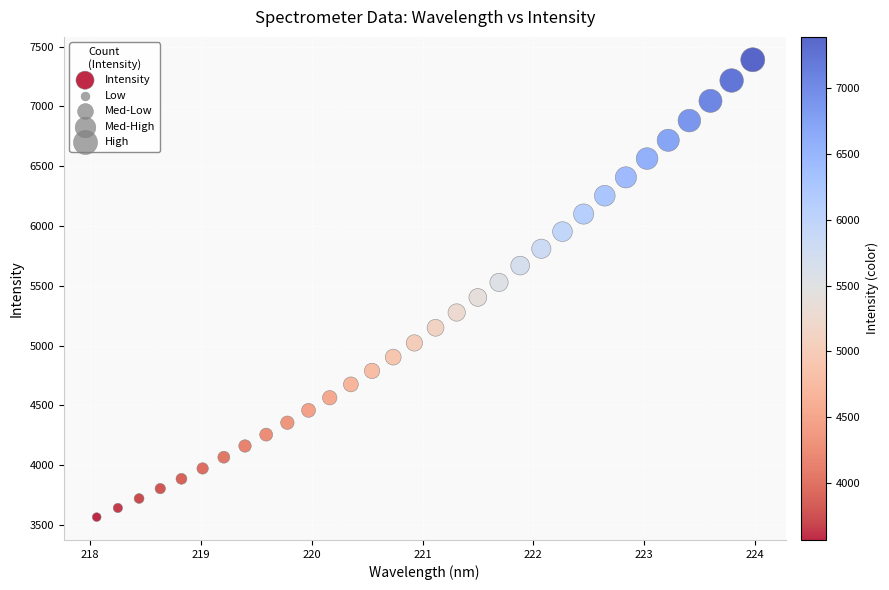

What is the range of Y values (max minus min)?

3823.7